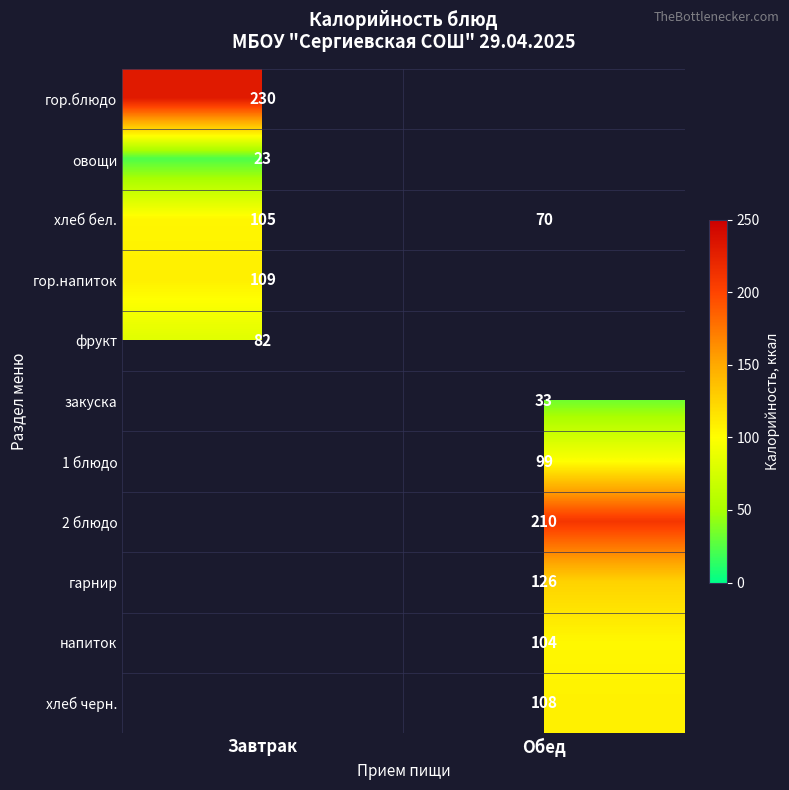

At which label does хлеб бел. reach its peak?

Завтрак